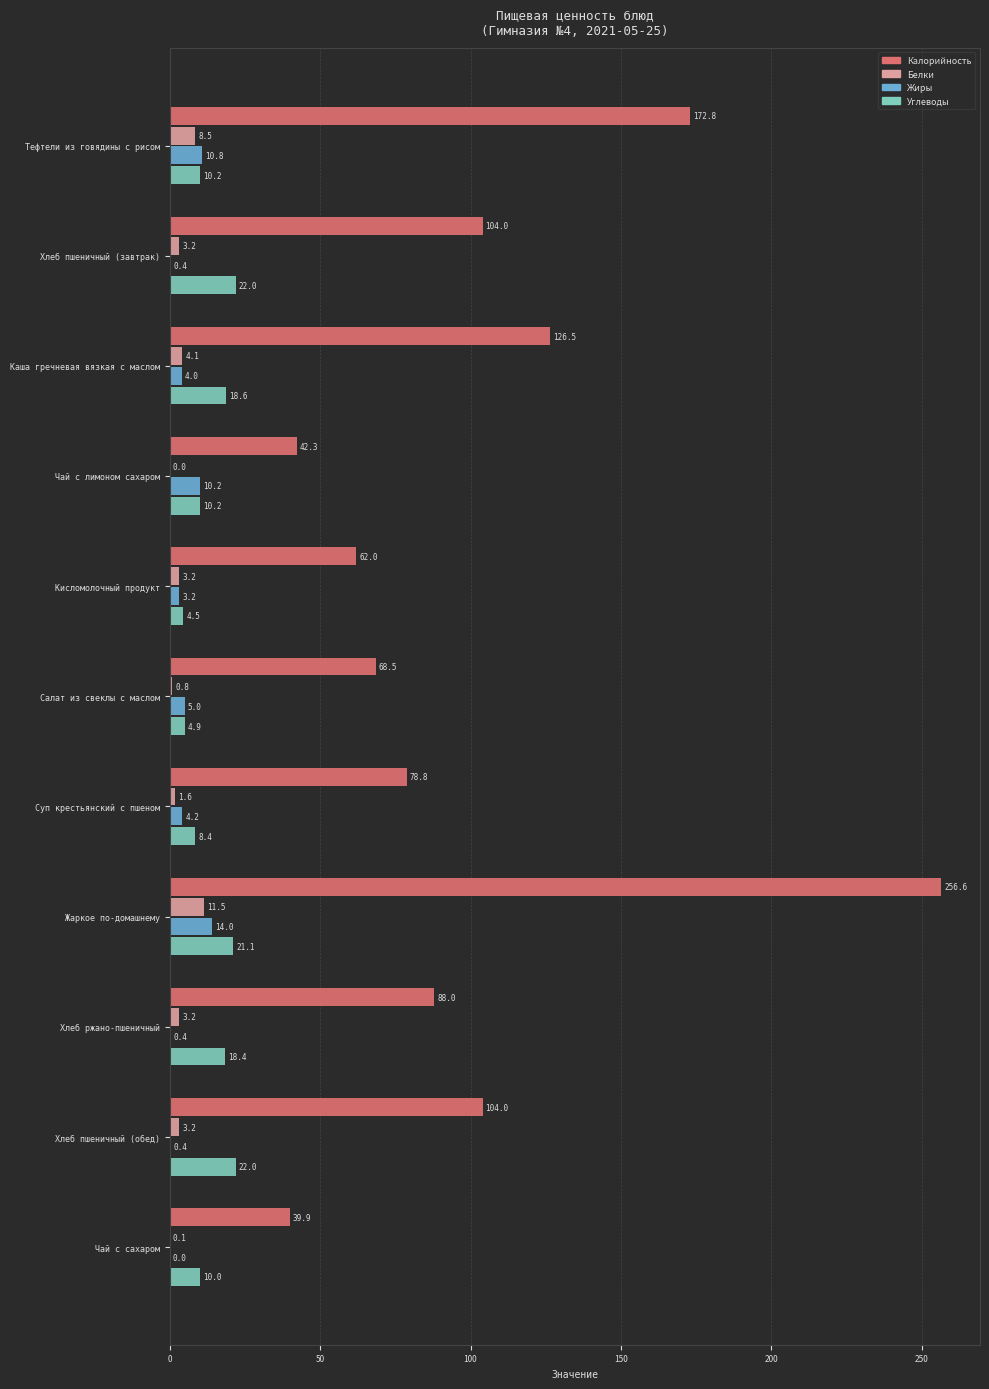

Which series changed the most between Салат из свеклы с маслом and Хлеб ржано-пшеничный?

Калорийность